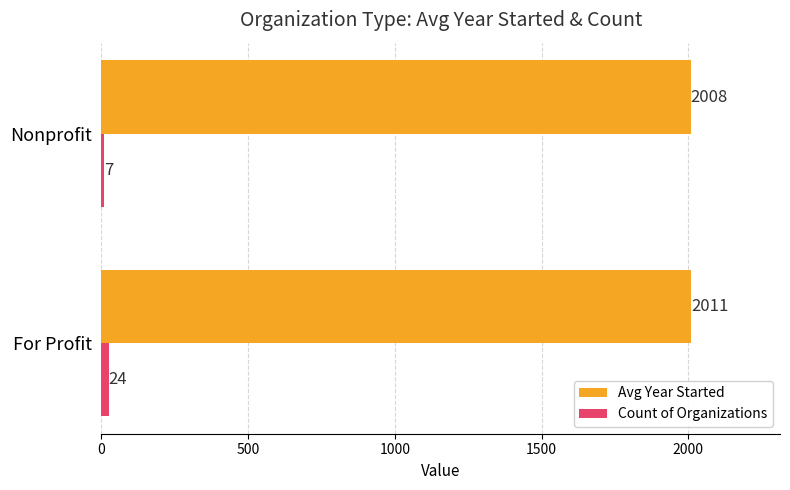

At which category is the sum across all series the highest?

For Profit